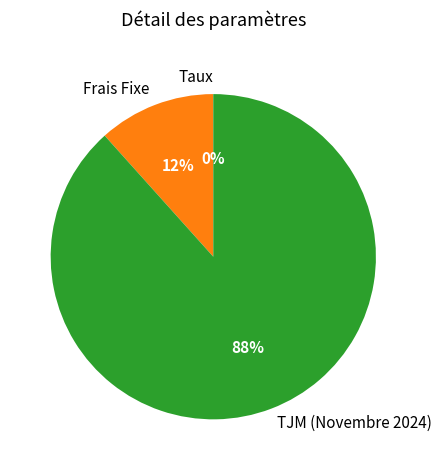

Is the sum of Frais Fixe and TJM (Novembre 2024) greater than half?

Yes